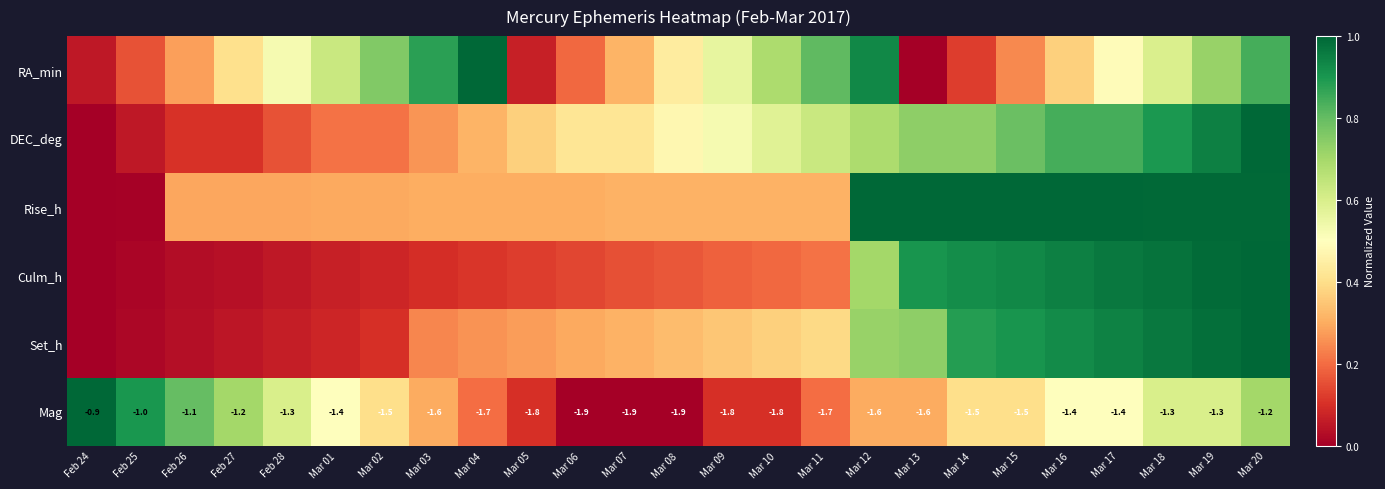

What is the average value of the Rise_h series?

0.5